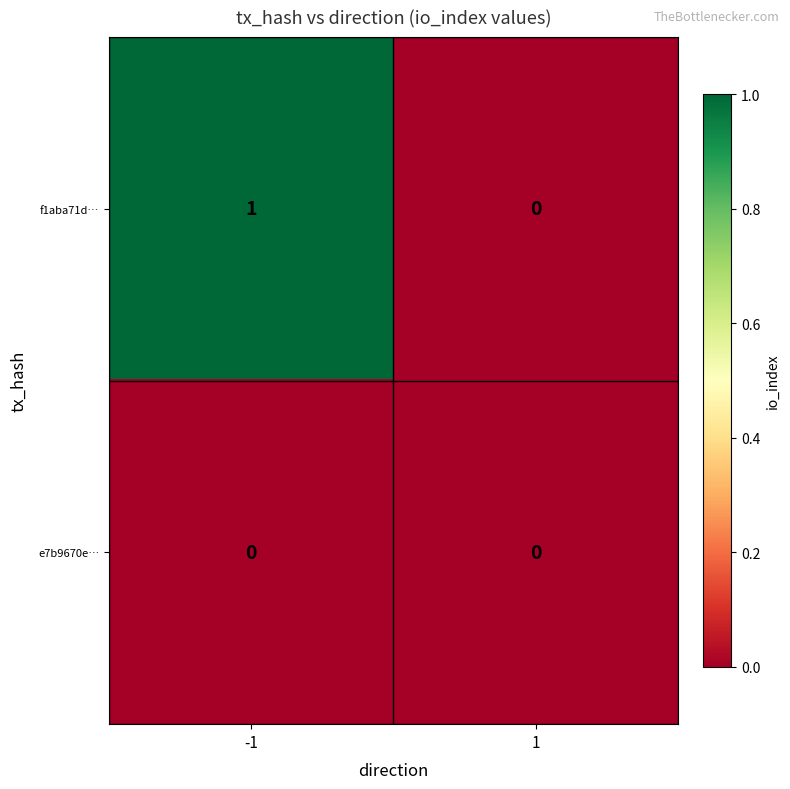

Which series changed the most between -1 and 1?

f1aba71d…